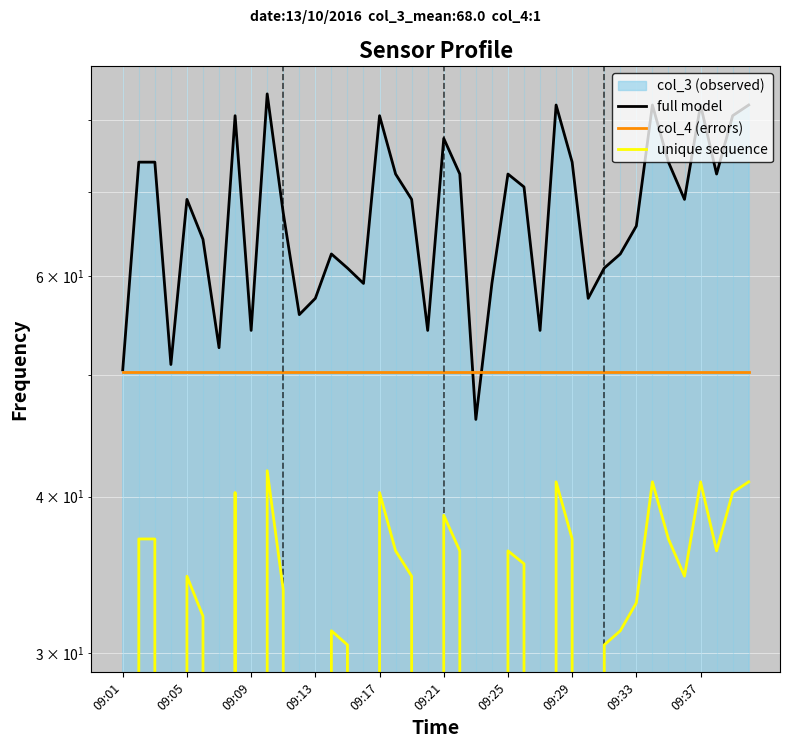

How many values in the full model series exceed 69?

21